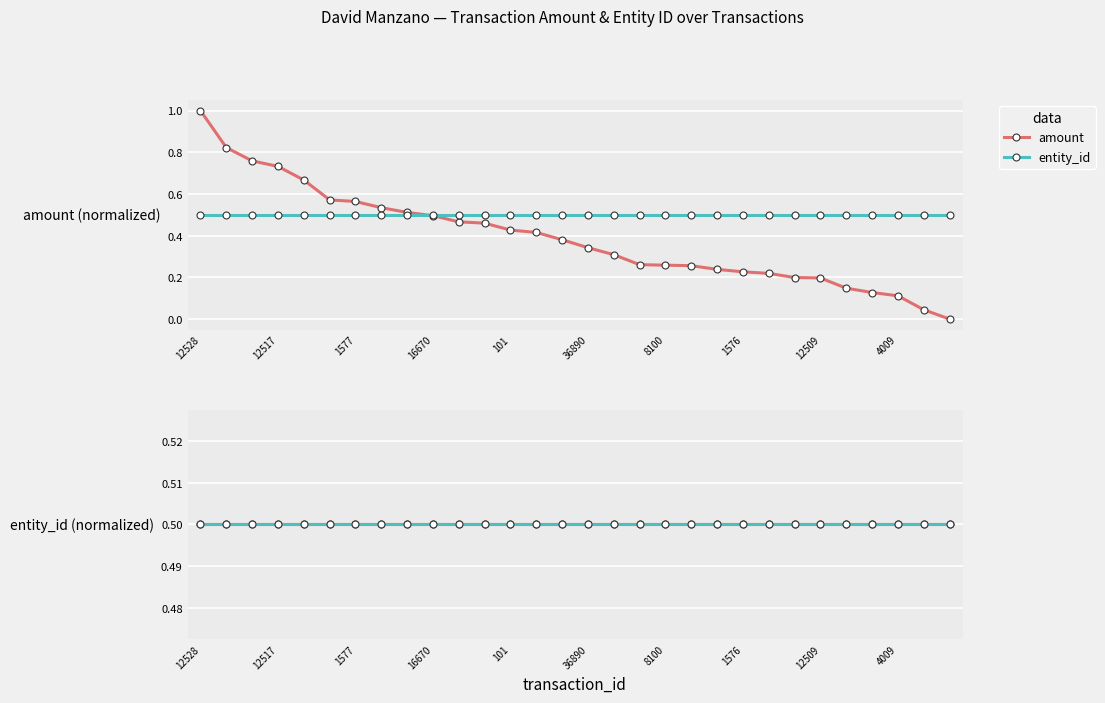

What is the maximum value shown in the chart?

1.0